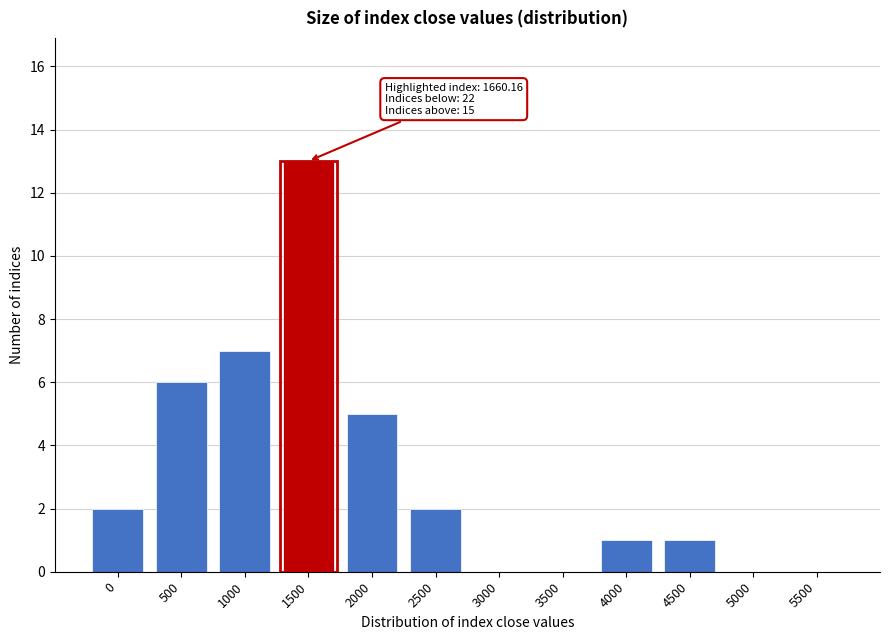

Reading left to right, what are all the values shown in this chart?

0=2	500=6	1000=7	1500=13	2000=5	2500=2	3000=0	3500=0	4000=1	4500=1	5000=0	5500=0